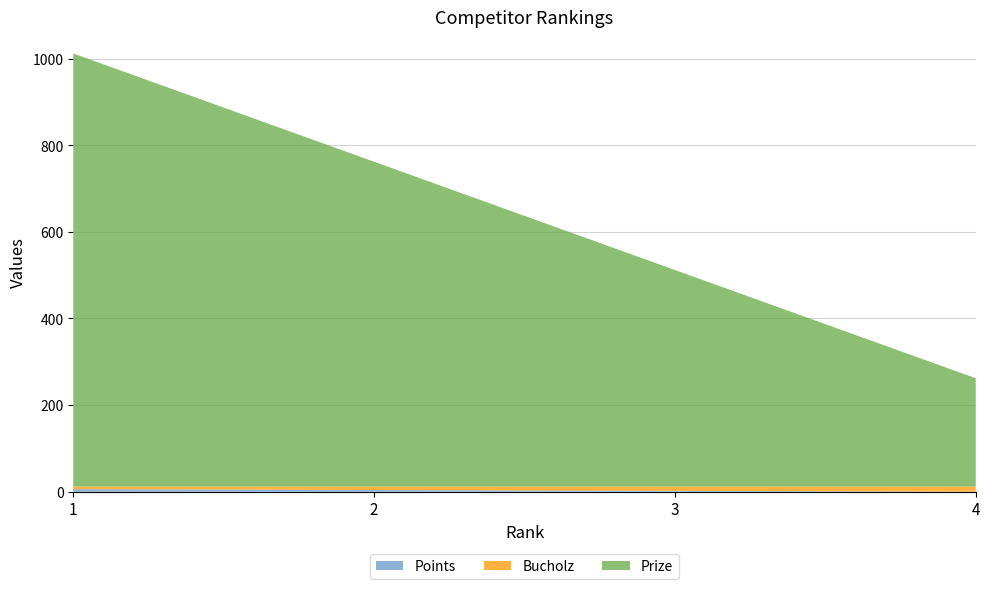

Reading left to right, transcribe all the data shown in this chart.

Points: 6	4	2	0
Bucholz: 6	8	10	12
Prize: 1000	750	500	250